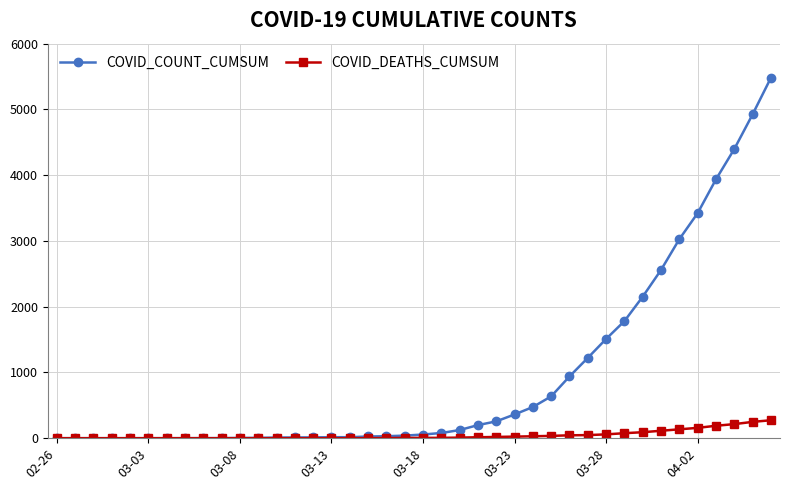

What is the difference between the second highest and minimum values in the COVID_DEATHS_CUMSUM series?

248